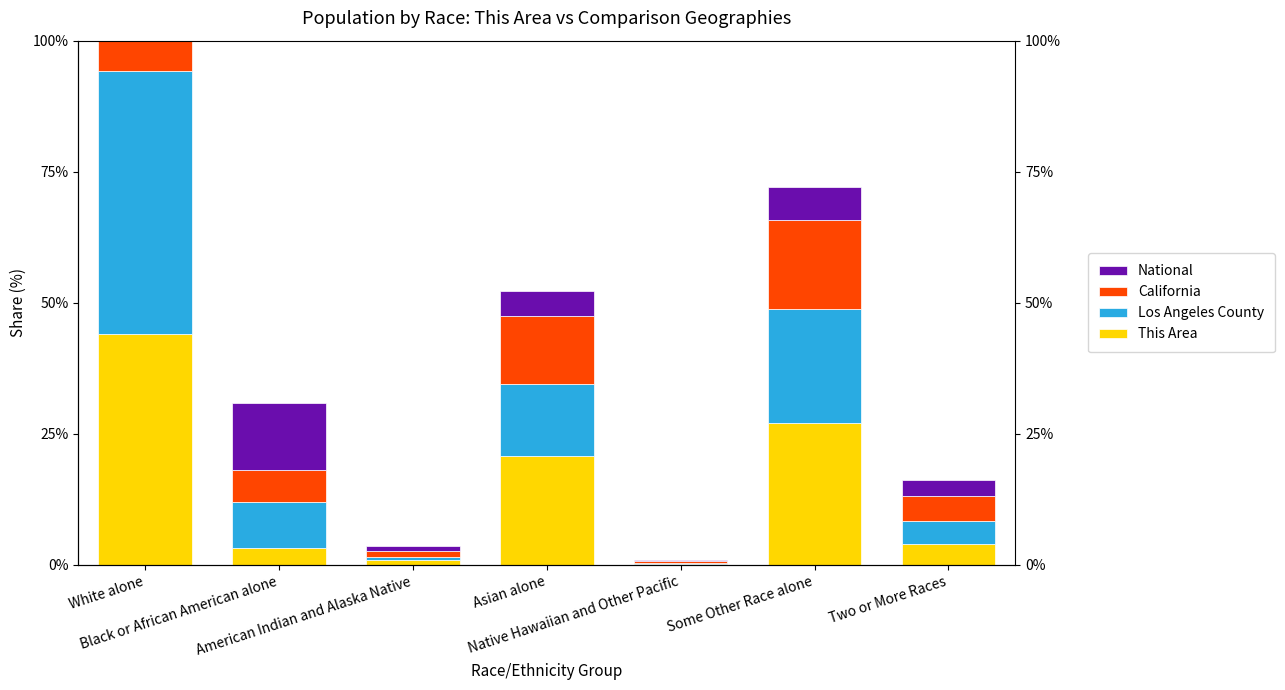

At which label does Los Angeles County reach its minimum?

Native Hawaiian and Other Pacific